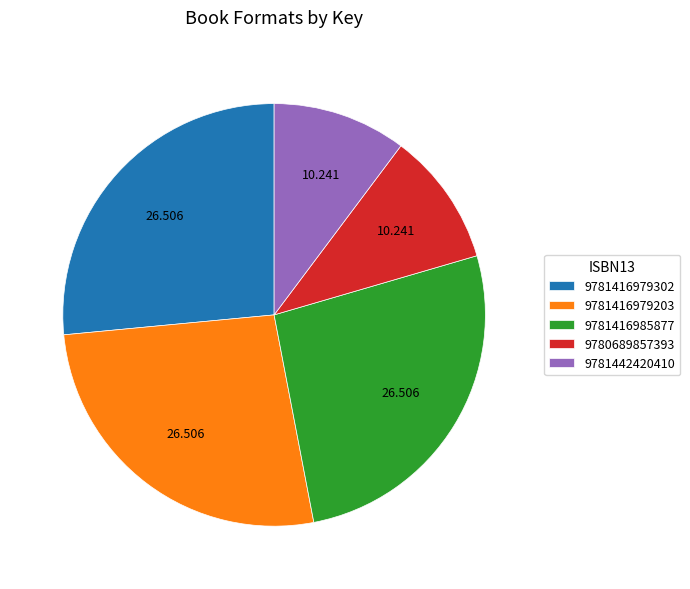

True or false: 9781416979302 accounts for 19% of the total.

False